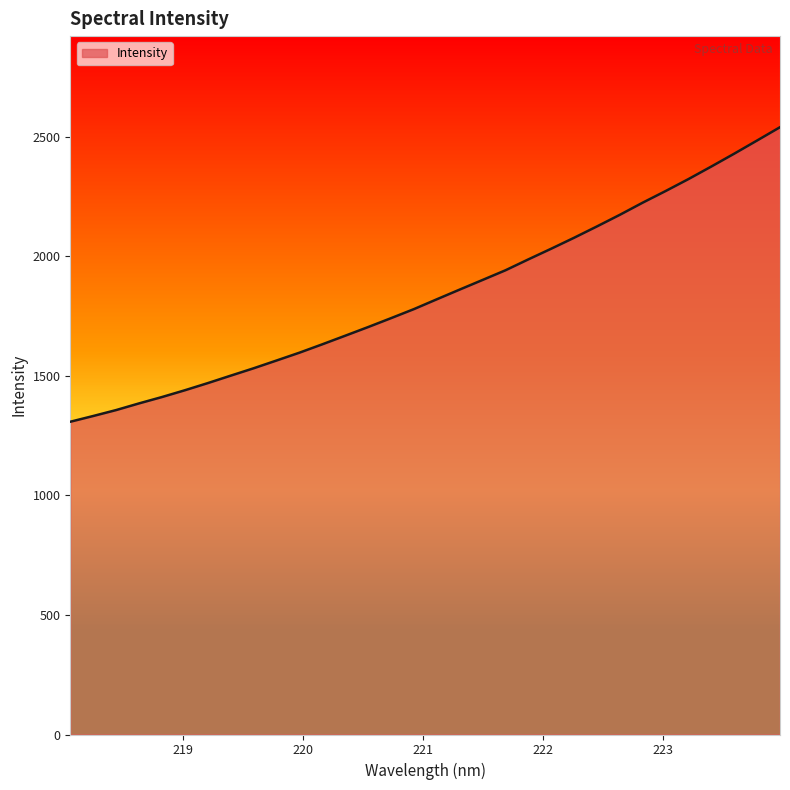

What is the difference between the maximum and minimum values?

1232.0